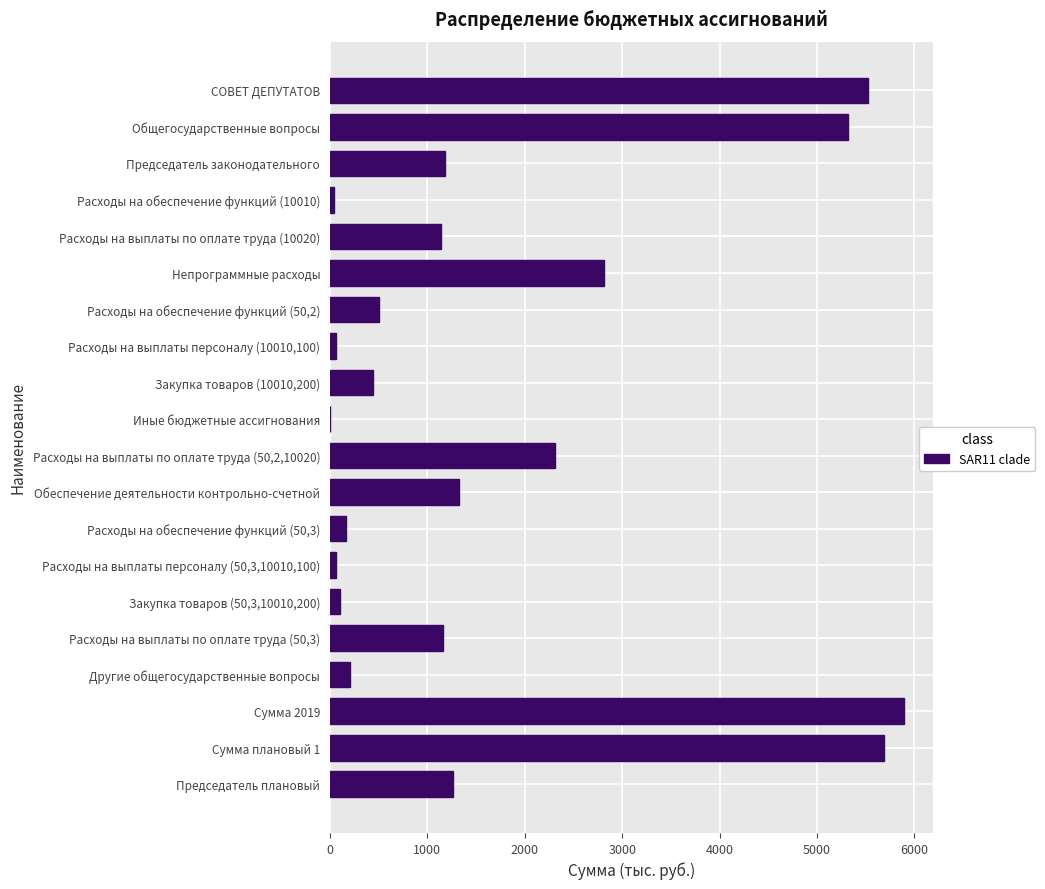

What is the maximum value shown in the chart?

5893.6